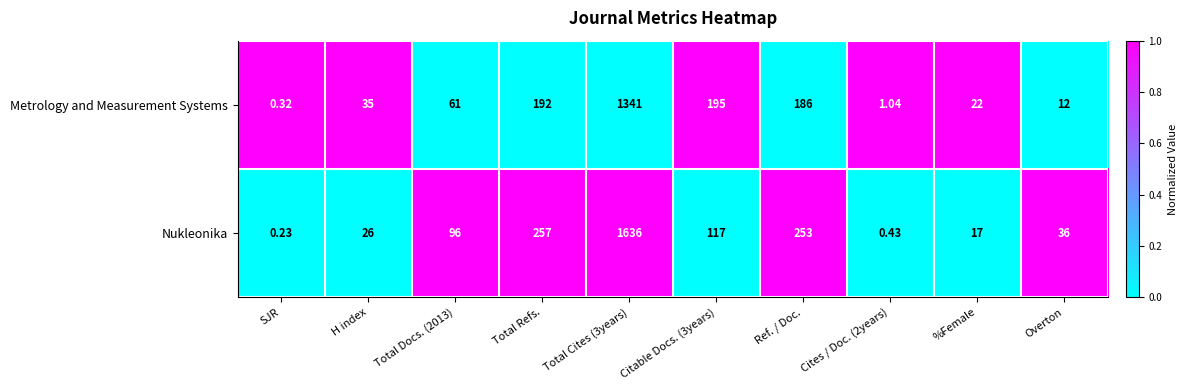

Which series has the largest total across all categories?

Nukleonika